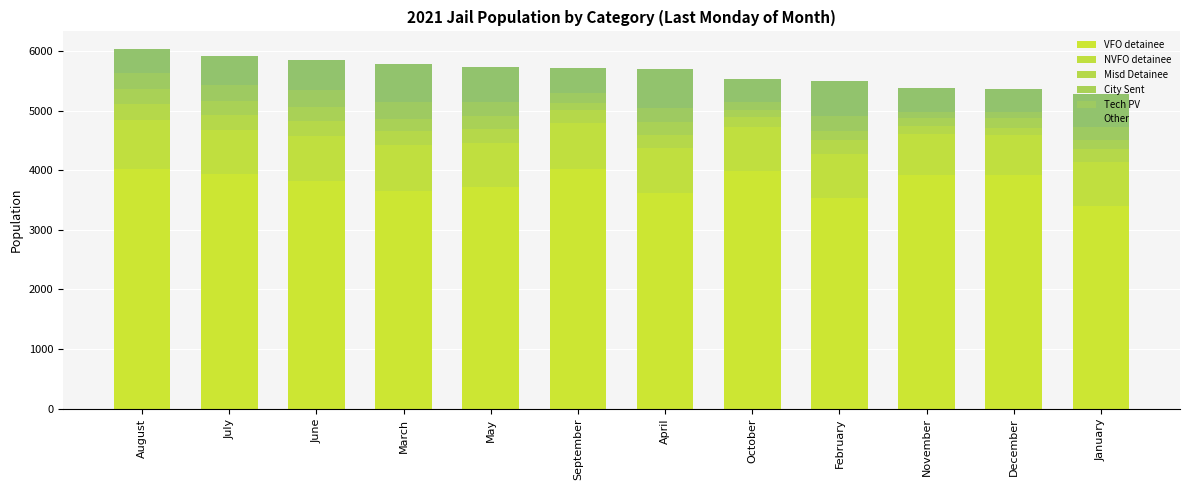

How many data points does each series have?

12